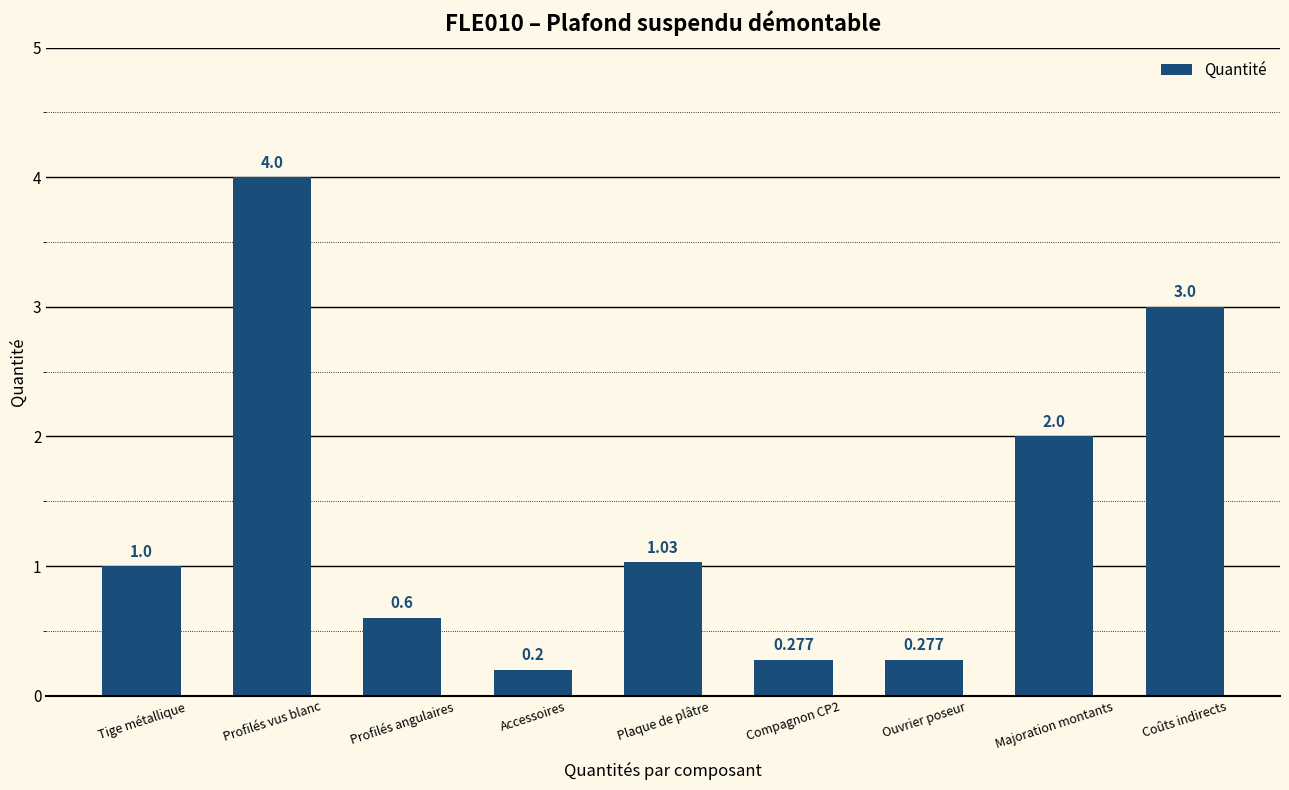

What is the label of the 4th bar from the right?

Compagnon CP2